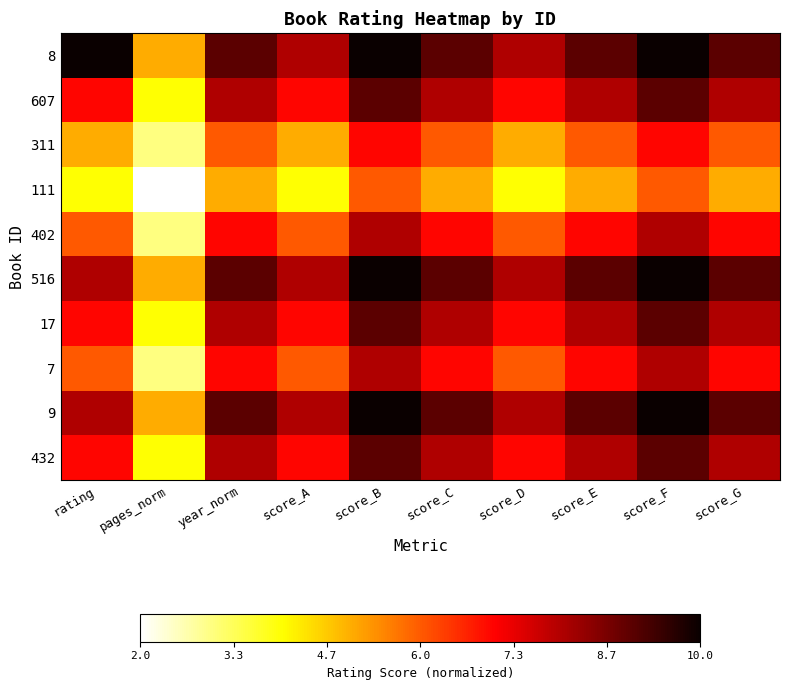

List the series in order of their peak value, highest first.

8, 516, 9, 607, 17, 432, 402, 7, 311, 111